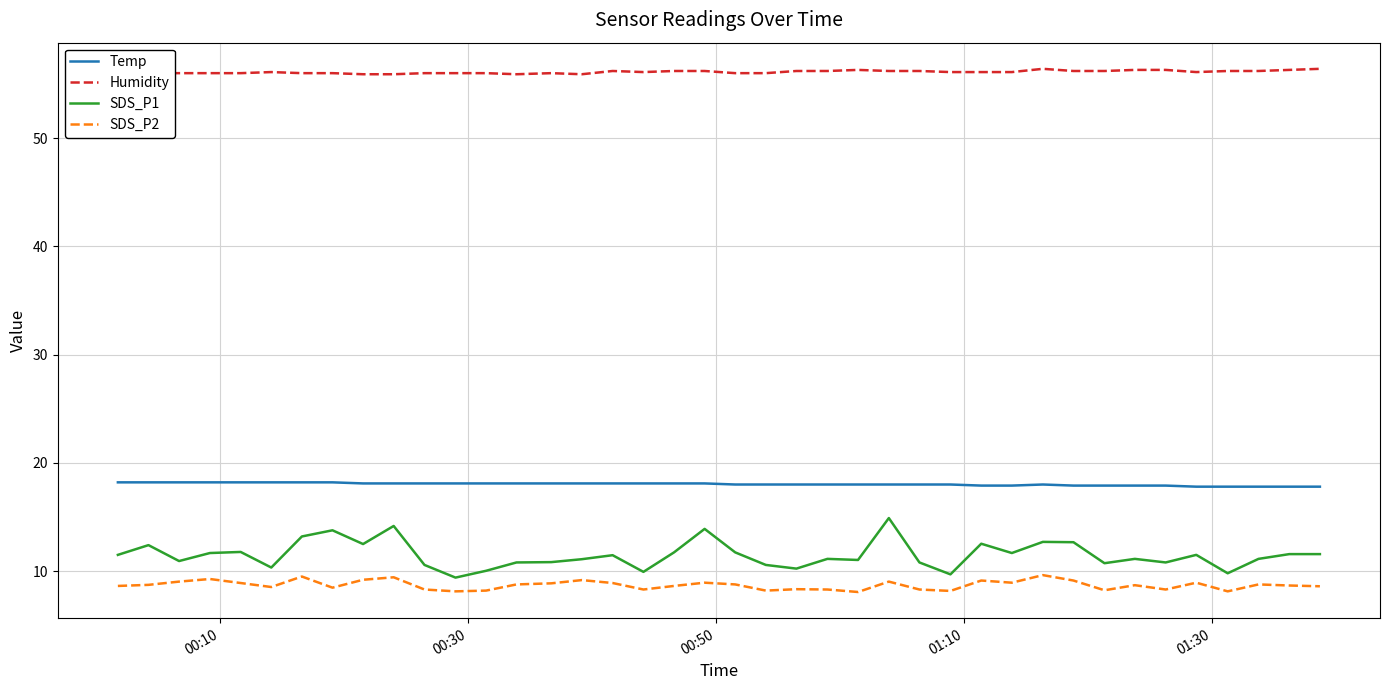

Which series has the largest total across all categories?

Humidity